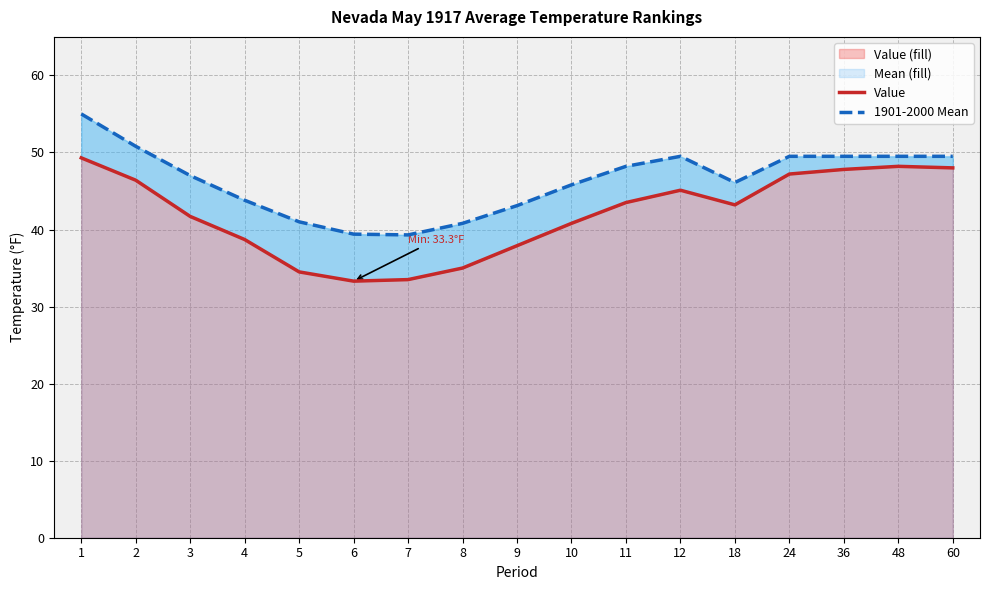

Rank the series by their maximum value, from highest to lowest.

1901-2000 Mean, Value